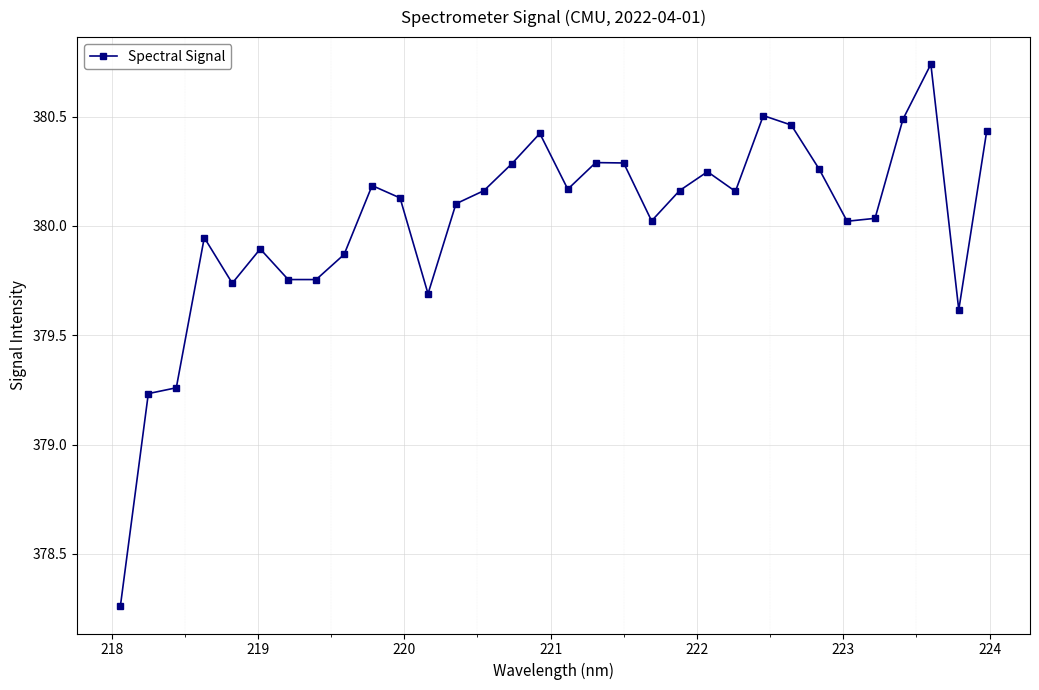

What is the sum of all values?

12160.6